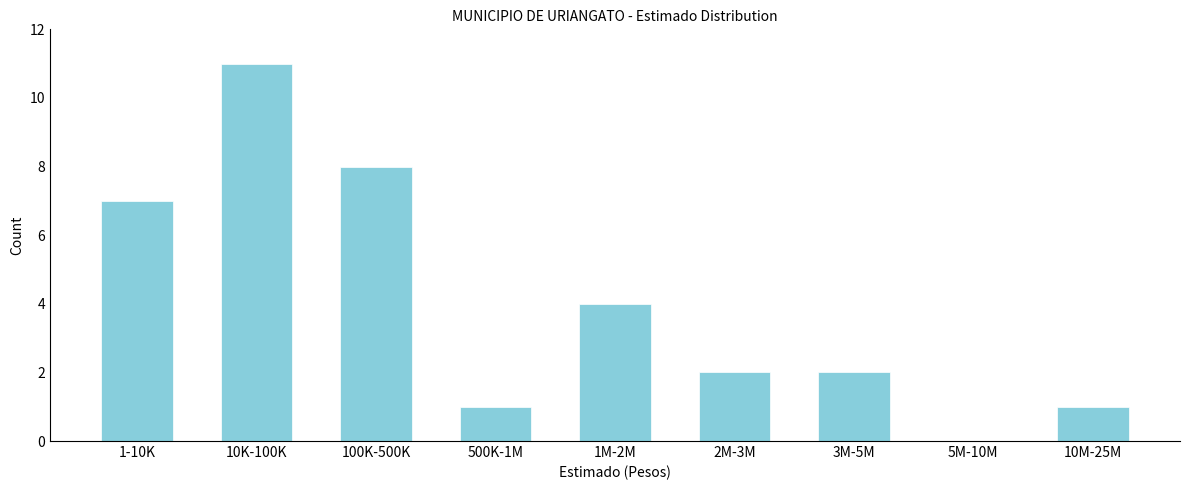

What is the maximum value shown in the chart?

11